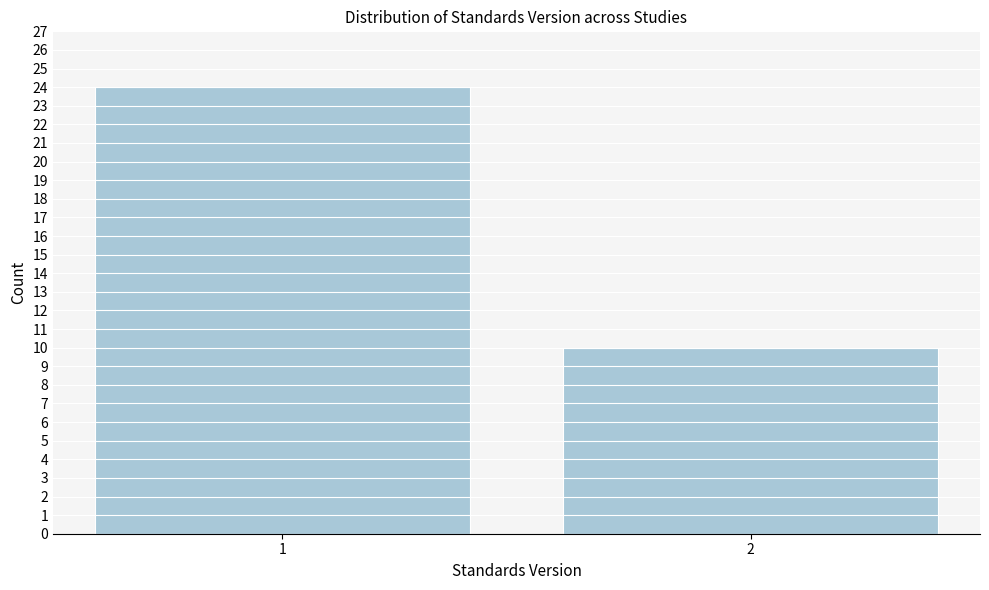

Reading left to right, extract all data points from this chart.

1=24	2=10